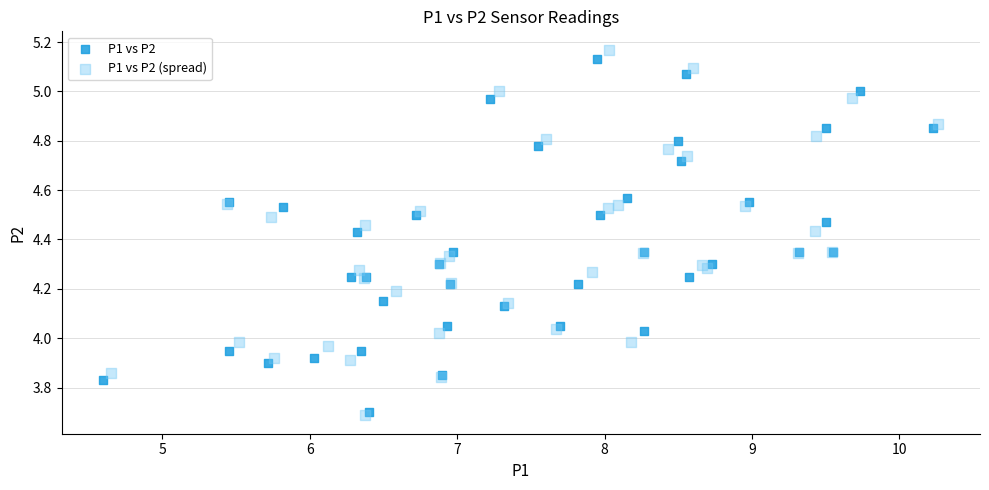

Which series has the widest spread of Y values?

P1 vs P2 (spread)